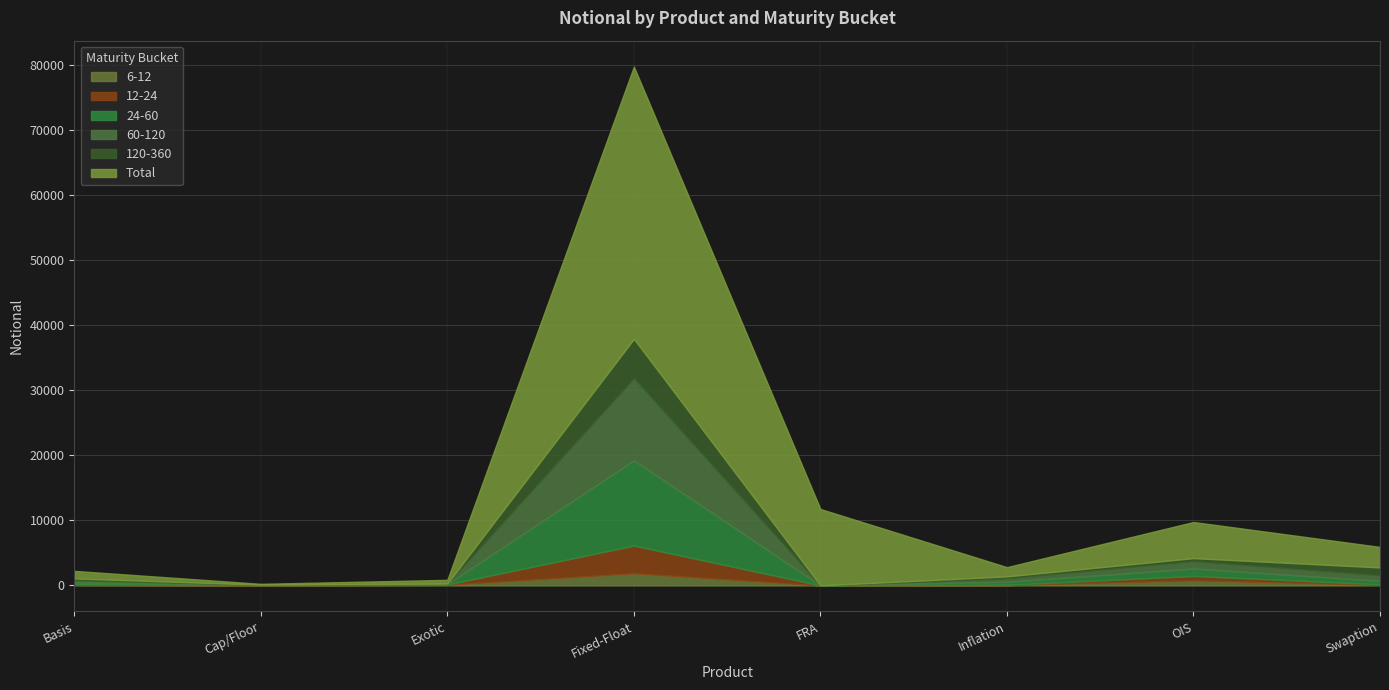

What is the label of the 6th point from the right?

Exotic